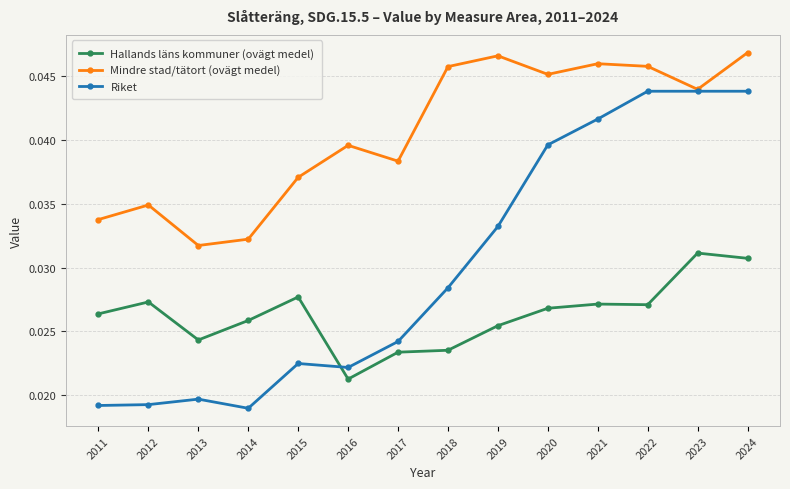

What are all the series names shown in the legend?

Hallands läns kommuner (ovägt medel), Mindre stad/tätort (ovägt medel), Riket